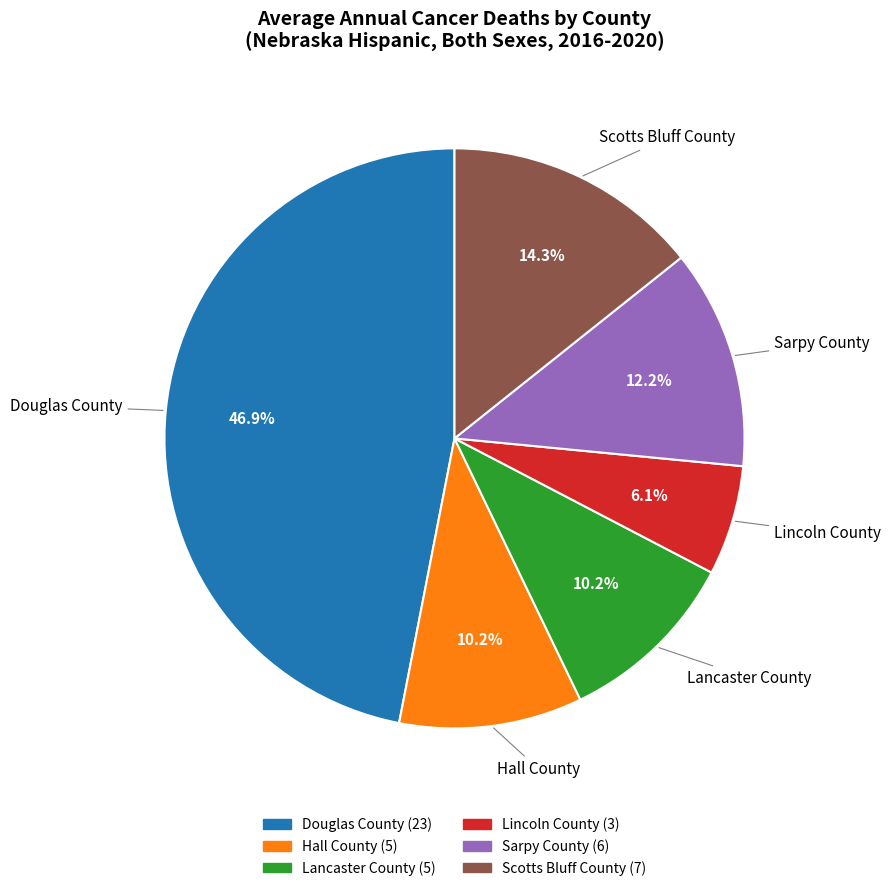

To the nearest percent, what is the combined percentage of Hall County and Lincoln County?

16%